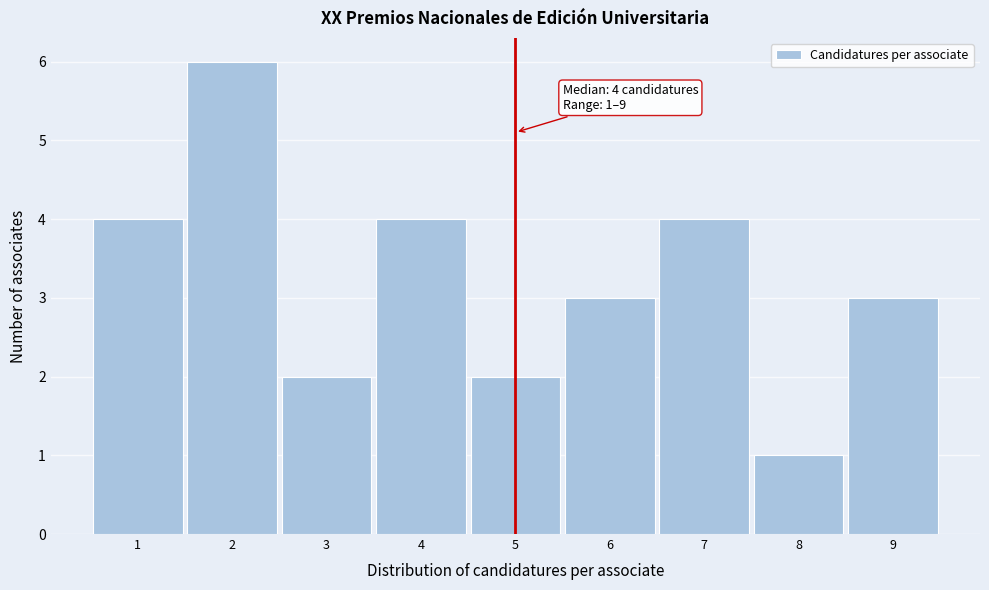

Over which range of the x-axis is the bar tallest?

1.5 to 2.5